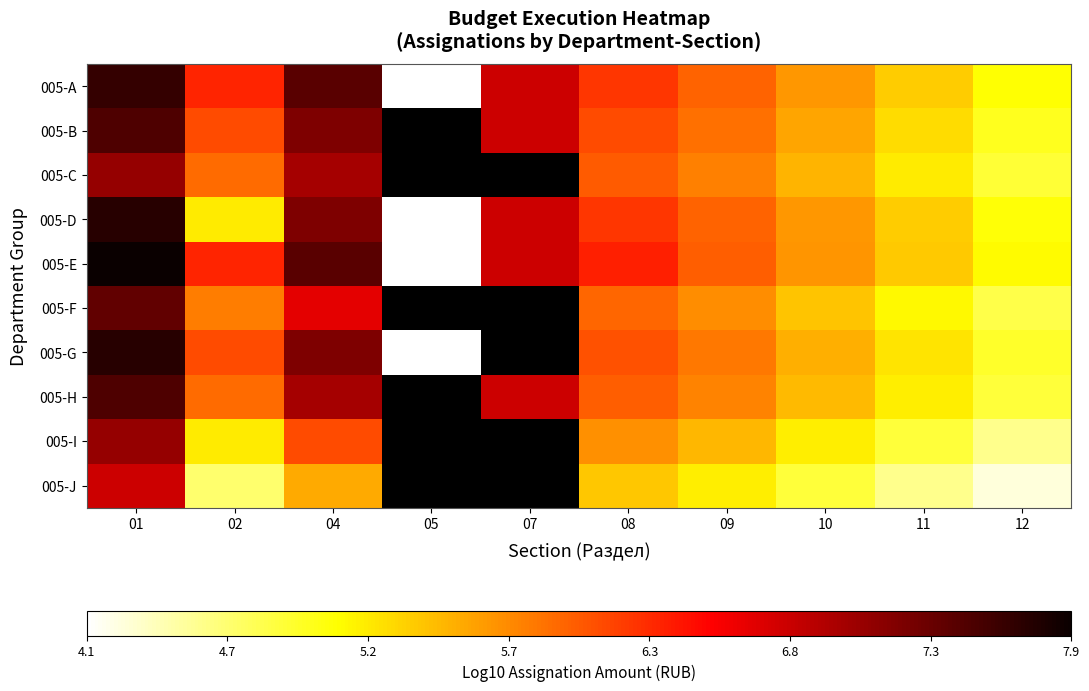

What is the sum of the 005-I values at 08 and 02?

10.9